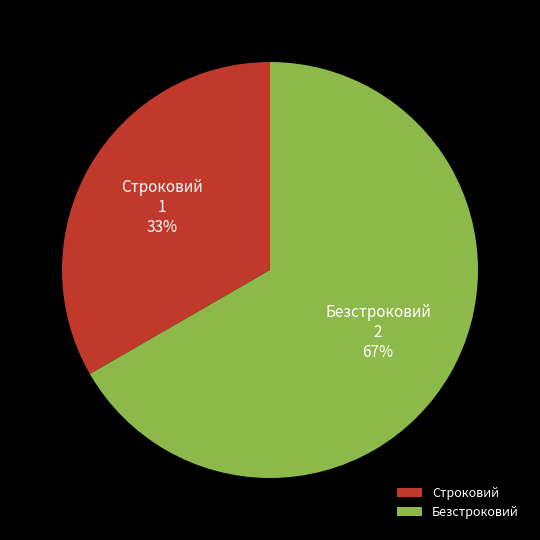

Which has a higher value, Строковий or Безстроковий?

Безстроковий